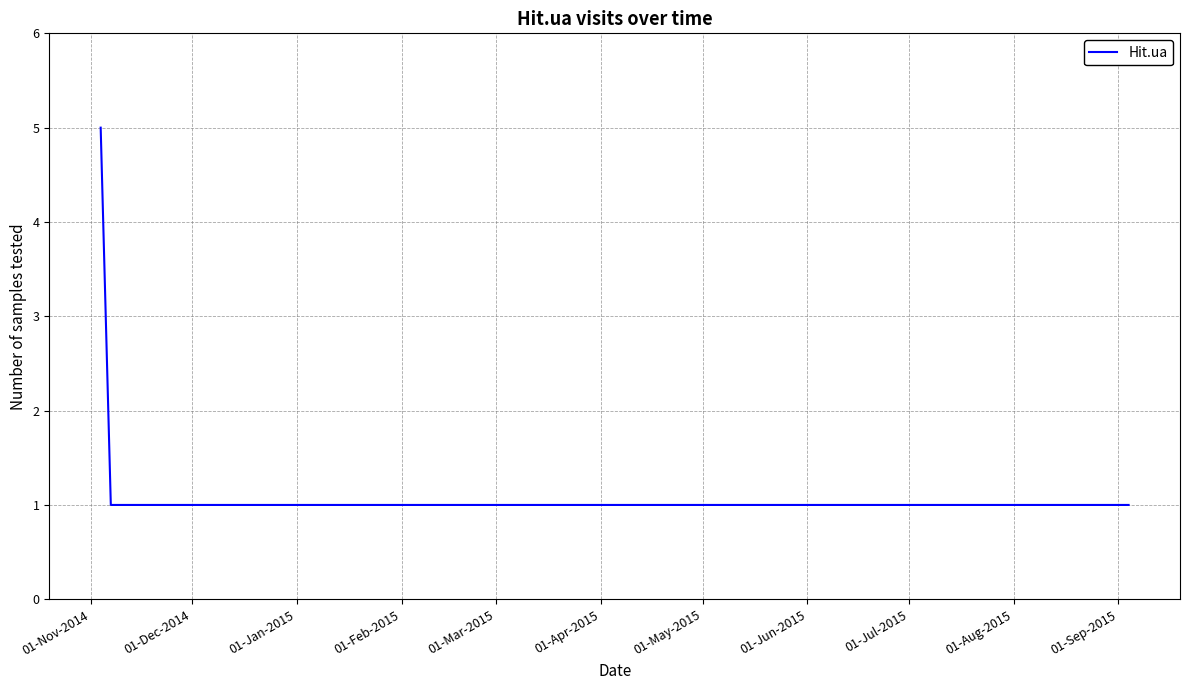

Count the values in the range 1 to 2.

11